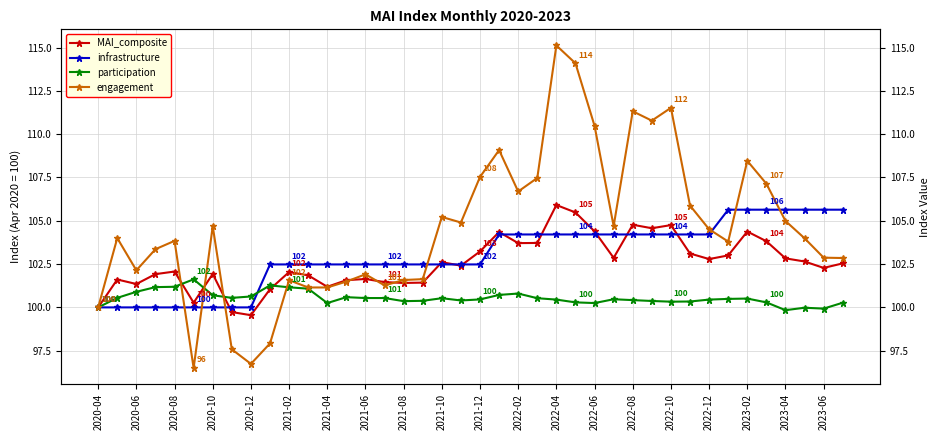

Reading left to right, what are all the values shown in this chart?

MAI_composite: 100.0	101.6	101.3	101.9	102.1	100.3	101.9	99.7	99.5	101.0	102.0	101.8	101.2	101.6	101.6	101.5	101.4	101.4	102.6	102.4	103.2	104.3	103.7	103.7	105.9	105.5	104.4	102.9	104.8	104.6	104.8	103.1	102.8	103.0	104.4	103.8	102.8	102.7	102.3	102.5
infrastructure: 100.0	100.0	100.0	100.0	100.0	100.0	100.0	100.0	100.0	102.5	102.5	102.5	102.5	102.5	102.5	102.5	102.5	102.5	102.5	102.5	102.5	104.2	104.2	104.2	104.2	104.2	104.2	104.2	104.2	104.2	104.2	104.2	104.2	105.6	105.6	105.6	105.6	105.6	105.6	105.6
participation: 100.0	100.5	100.9	101.2	101.2	101.6	100.7	100.5	100.6	101.3	101.2	101.1	100.2	100.6	100.5	100.5	100.4	100.4	100.5	100.4	100.5	100.7	100.8	100.5	100.5	100.3	100.2	100.5	100.4	100.4	100.3	100.3	100.5	100.5	100.5	100.3	99.8	100.0	99.9	100.3
engagement: 100.0	104.0	102.1	103.4	103.8	96.5	104.7	97.6	96.7	97.9	101.6	101.2	101.2	101.5	101.9	101.3	101.6	101.6	105.2	104.9	107.5	109.1	106.7	107.5	115.1	114.1	110.5	104.7	111.3	110.8	111.5	105.9	104.5	103.8	108.5	107.1	105.0	104.0	102.9	102.8